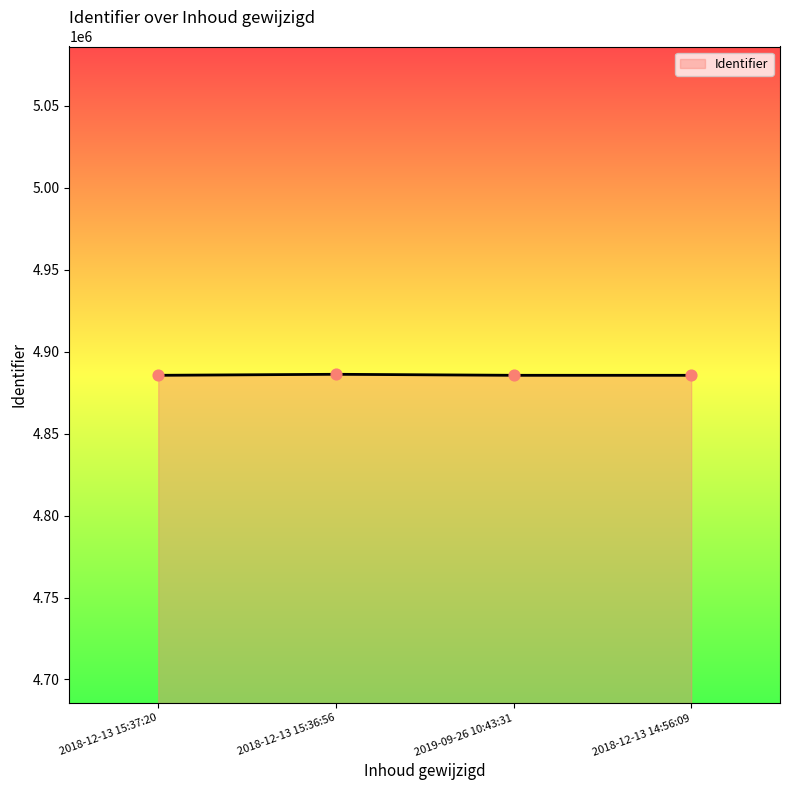

What is the change in value from 2019-09-26 10:43:31 to 2018-12-13 14:56:09?

+1